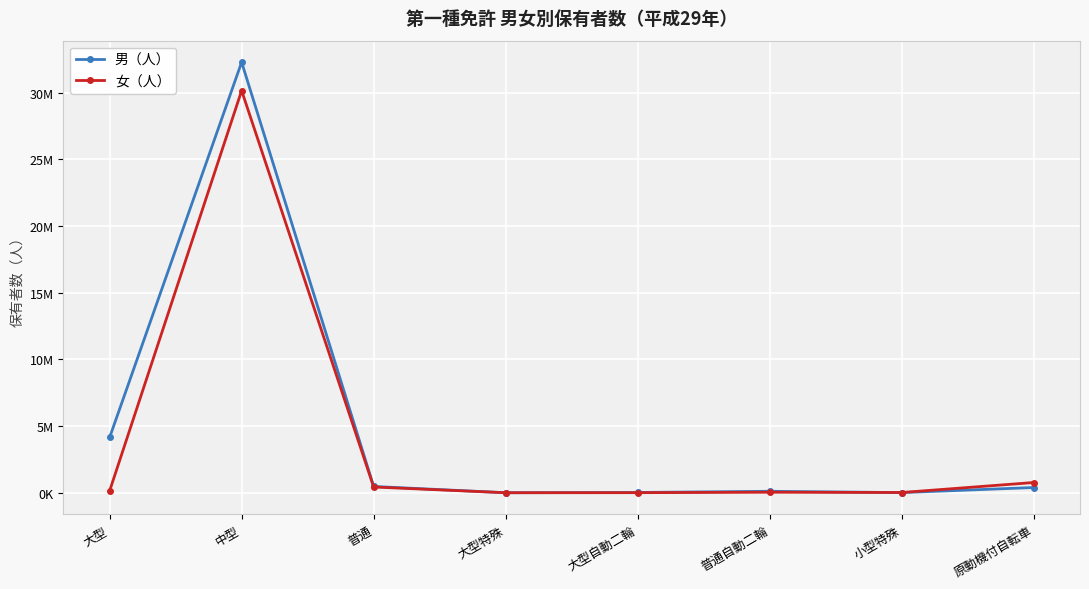

What are all the series names shown in the legend?

男（人）, 女（人）